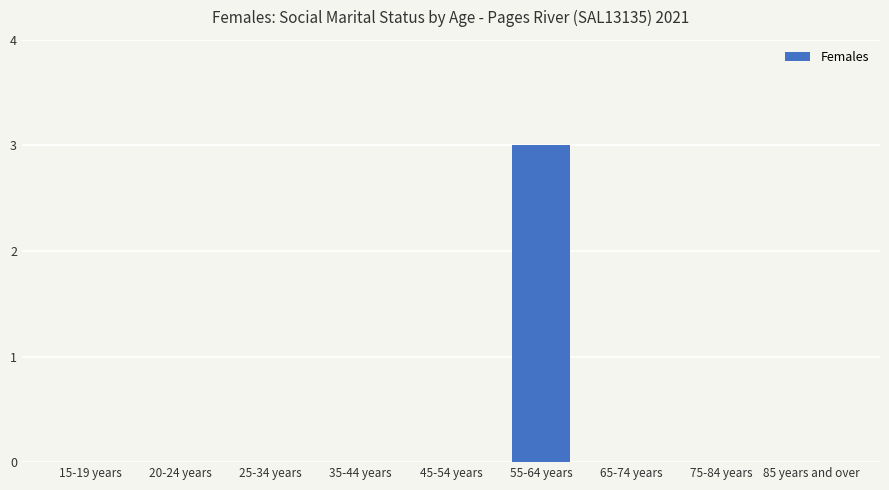

How many categories are shown in the chart?

9